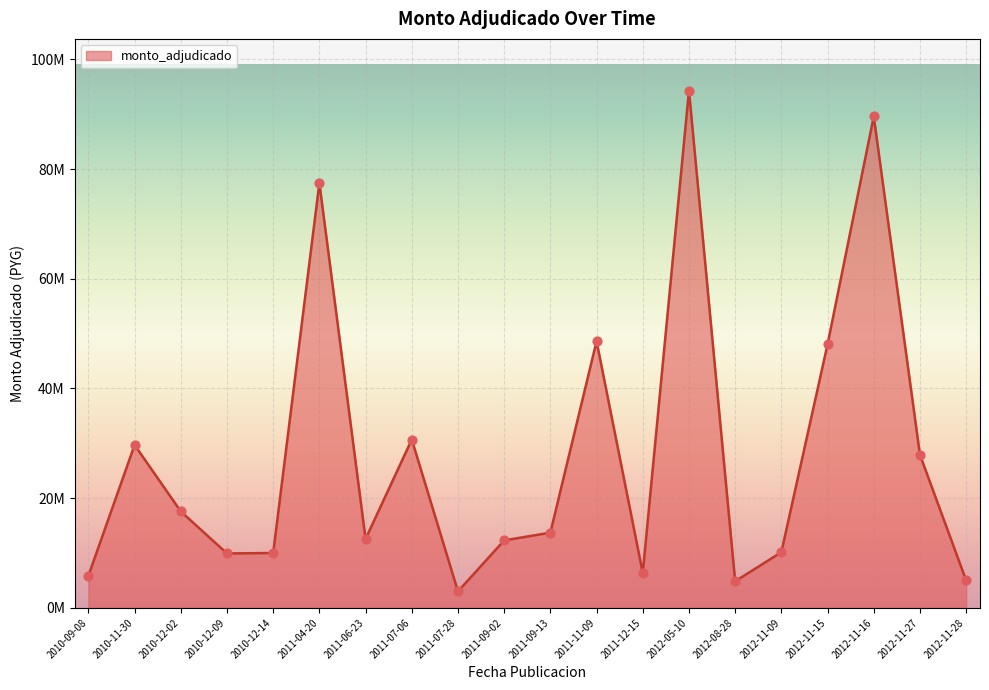

Approximately how many times larger is the value at 2010-12-09 compared to 2011-07-06?

0.3